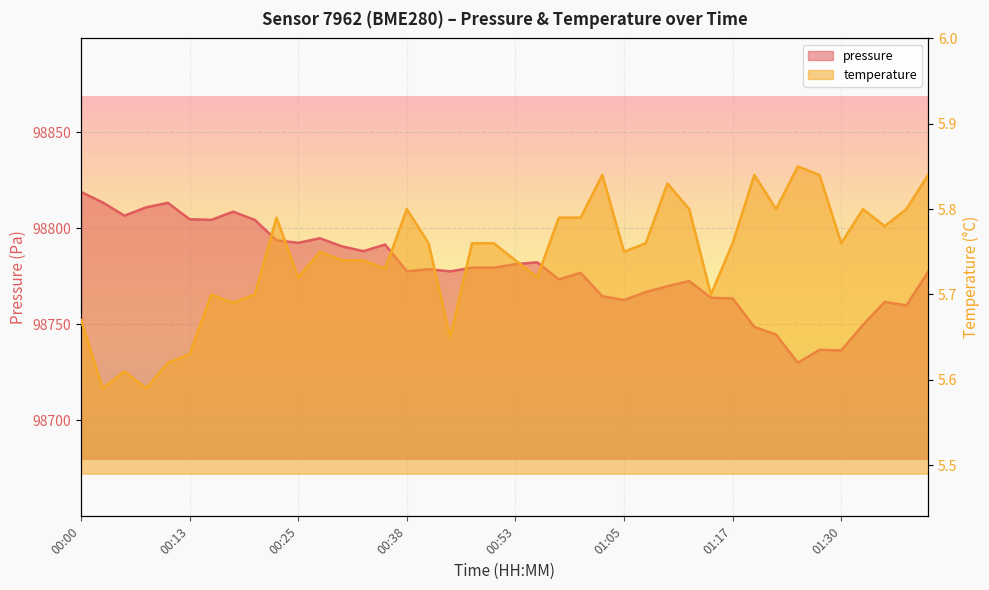

Reading right to left, what are all the values shown in this chart?

pressure: 01:40=98777.4	01:37=98759.9	01:35=98761.8	01:32=98749.8	01:30=98736.5	01:27=98736.8	01:25=98730.1	01:22=98744.7	01:20=98748.7	01:17=98763.5	01:15=98763.9	01:13=98772.6	01:10=98769.9	01:08=98766.9	01:05=98762.7	01:03=98764.7	01:00=98776.9	00:58=98773.5	00:55=98782.4	00:53=98781.4	00:50=98779.6	00:48=98779.6	00:46=98777.7	00:40=98778.8	00:38=98777.7	00:35=98791.6	00:33=98788.2	00:30=98790.7	00:28=98794.9	00:25=98792.5	00:23=98793.8	00:20=98804.5	00:18=98808.8	00:15=98804.5	00:13=98804.8	00:10=98813.3	00:07=98811.0	00:05=98806.7	00:03=98813.5	00:00=98819.0
temperature: 01:40=5.8	01:37=5.8	01:35=5.8	01:32=5.8	01:30=5.8	01:27=5.8	01:25=5.8	01:22=5.8	01:20=5.8	01:17=5.8	01:15=5.7	01:13=5.8	01:10=5.8	01:08=5.8	01:05=5.8	01:03=5.8	01:00=5.8	00:58=5.8	00:55=5.7	00:53=5.7	00:50=5.8	00:48=5.8	00:46=5.7	00:40=5.8	00:38=5.8	00:35=5.7	00:33=5.7	00:30=5.7	00:28=5.8	00:25=5.7	00:23=5.8	00:20=5.7	00:18=5.7	00:15=5.7	00:13=5.6	00:10=5.6	00:07=5.6	00:05=5.6	00:03=5.6	00:00=5.7